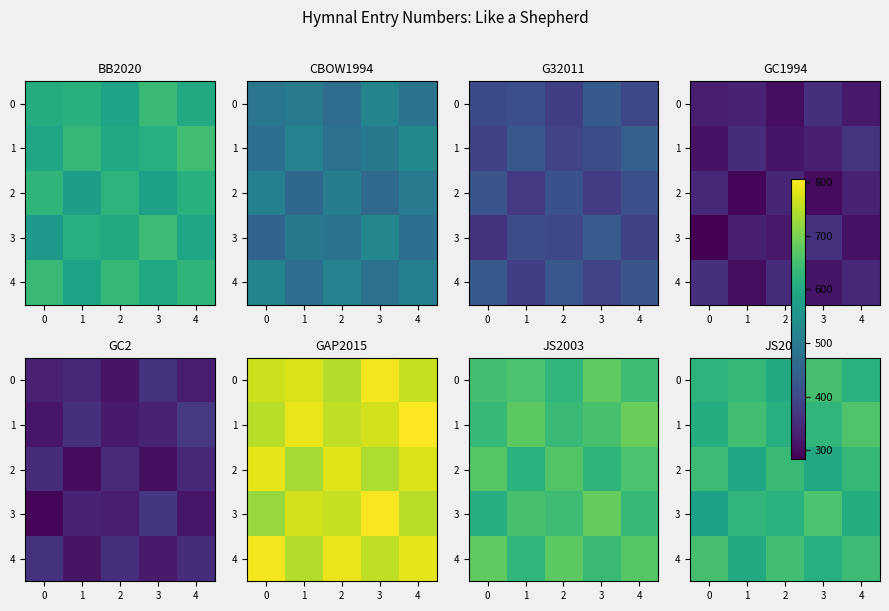

How many data points in 0 are less than 622?

2